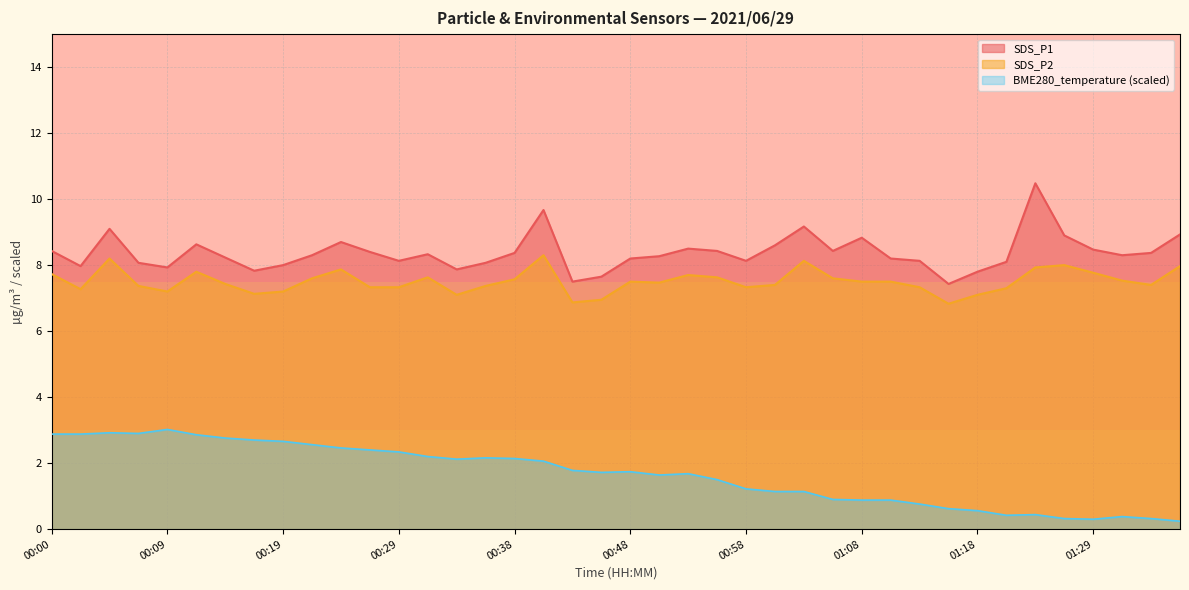

Rank the series by their average value, from lowest to highest.

SDS_P2, SDS_P1